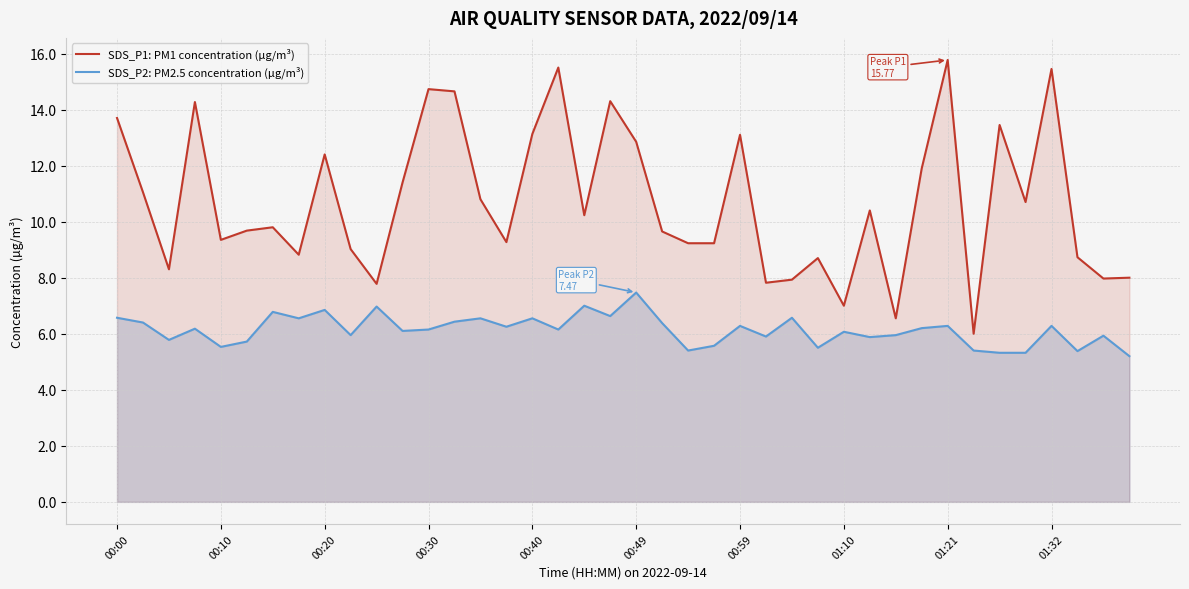

True or false: SDS_P1: PM1 concentration (µg/m³) and SDS_P2: PM2.5 concentration (µg/m³) cross at least once.

False